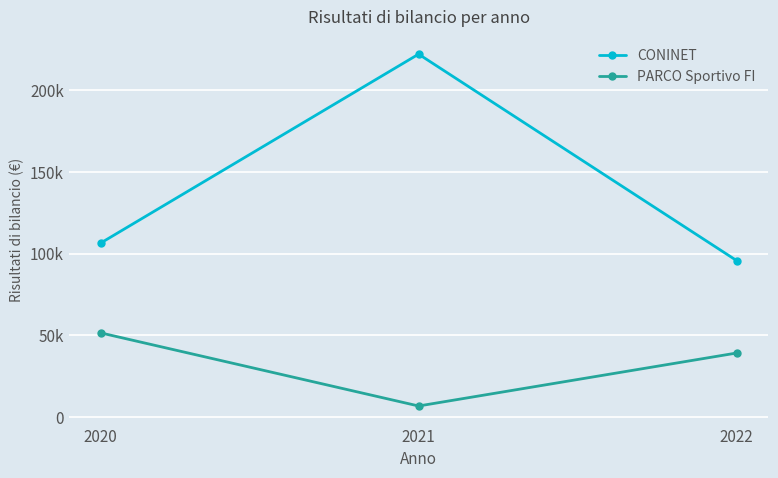

Is this an area chart (filled region under the line)?

No